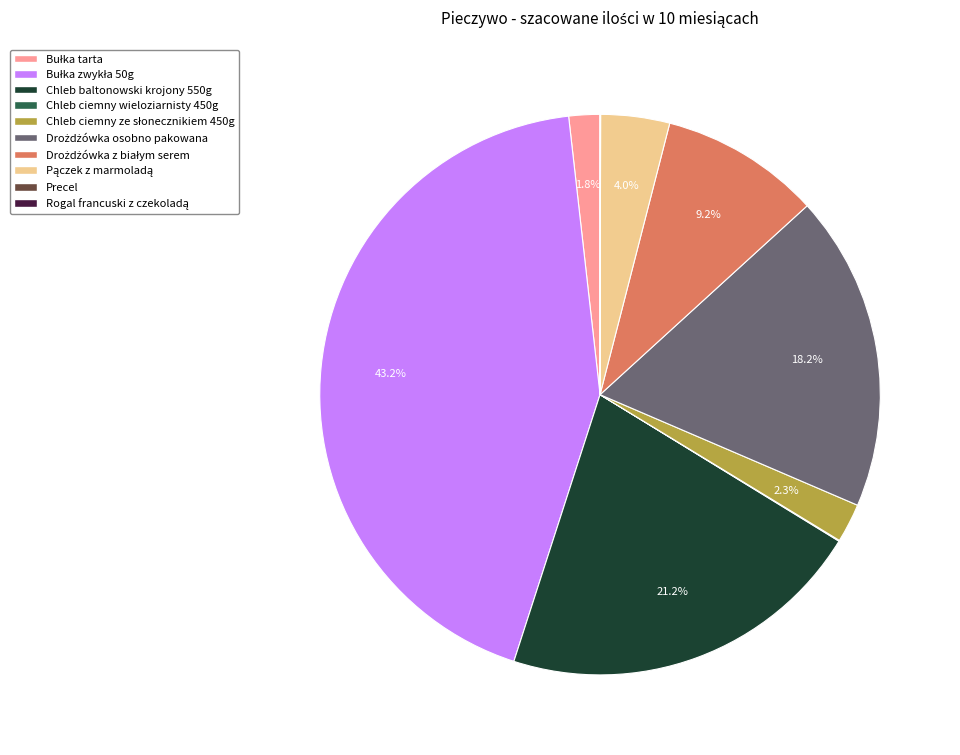

Does any single category account for the majority?

No